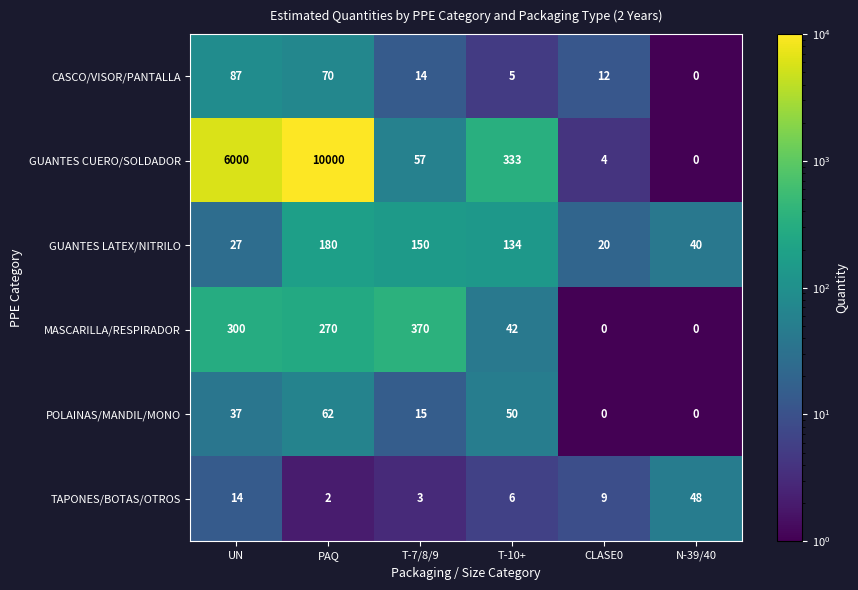

The TAPONES/BOTAS/OTROS series shows 14 at UN. True or false?

True